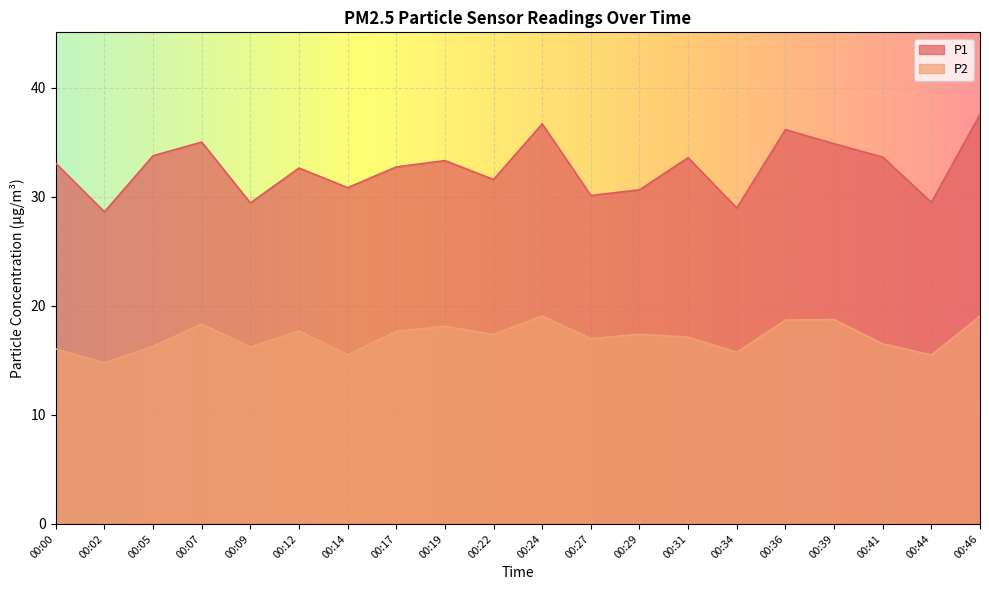

What is the spread (max minus min) of values at 00:46?

18.5